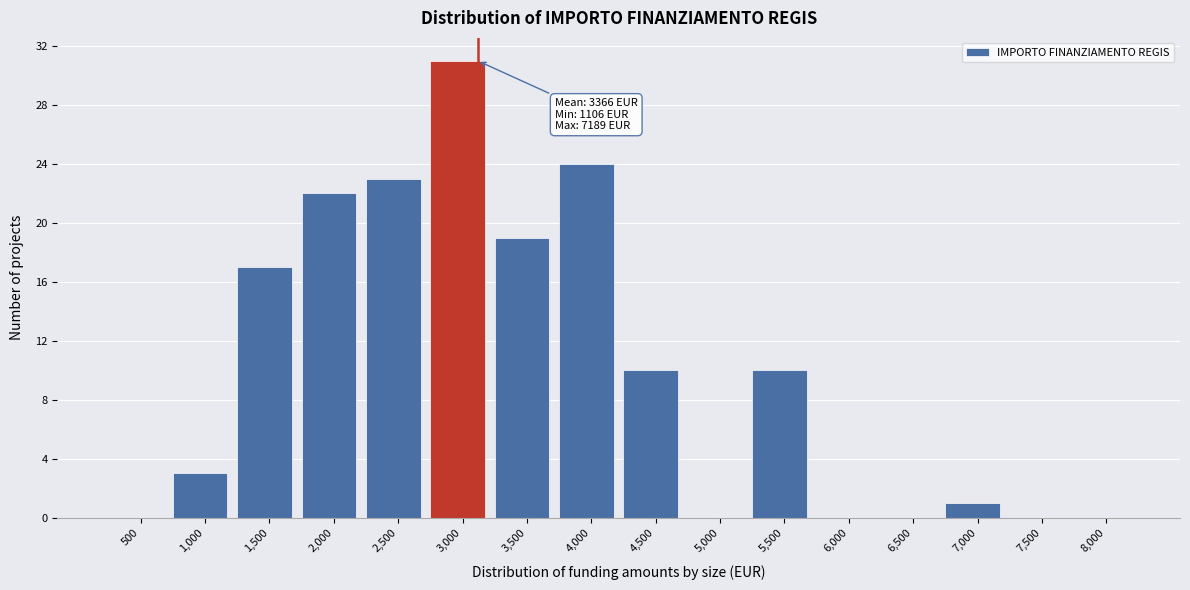

Reading right to left, list all the values displayed in this chart.

8,000=0	7,500=0	7,000=1	6,500=0	6,000=0	5,500=10	5,000=0	4,500=10	4,000=24	3,500=19	3,000=31	2,500=23	2,000=22	1,500=17	1,000=3	500=0